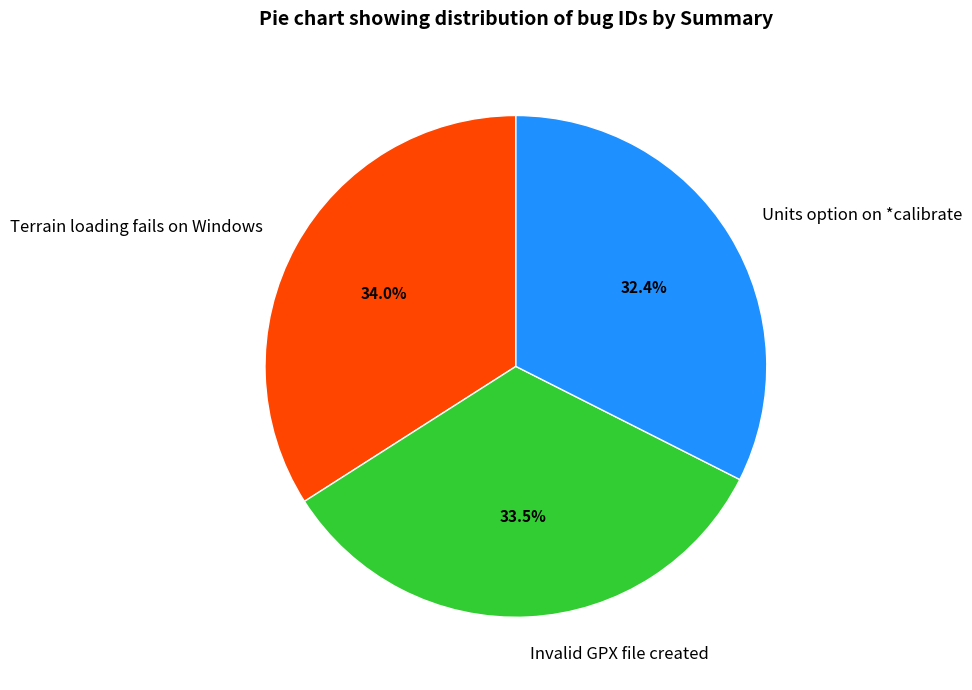

True or false: Units option on *calibrate accounts for 25% of the total.

False